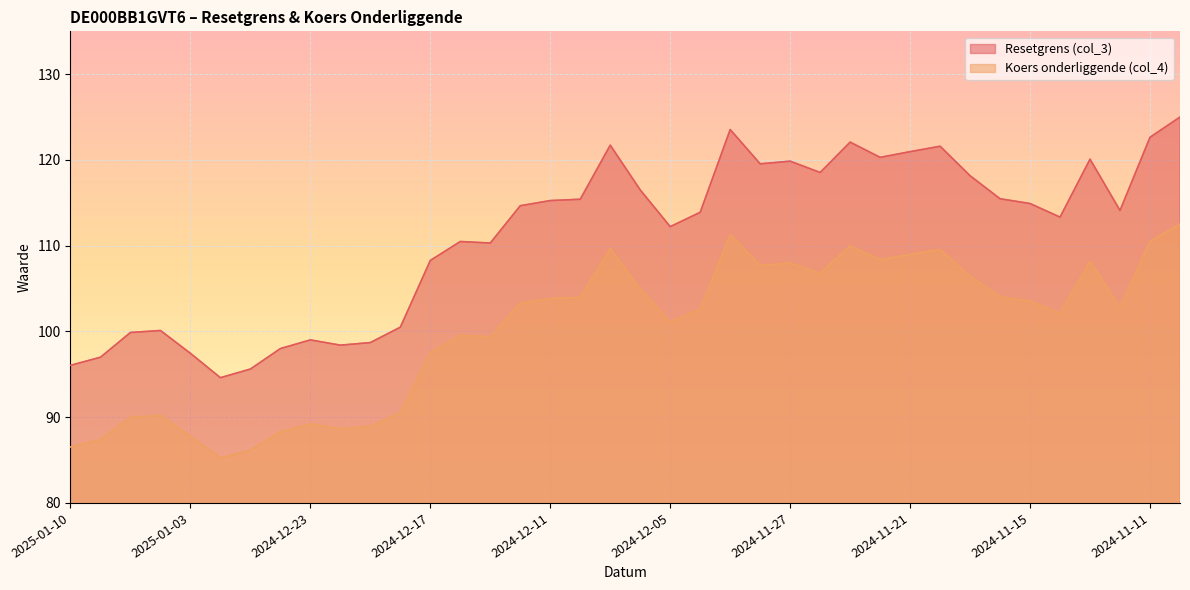

Read the Koers onderliggende (col_4) value at 2024-12-05.

101.1